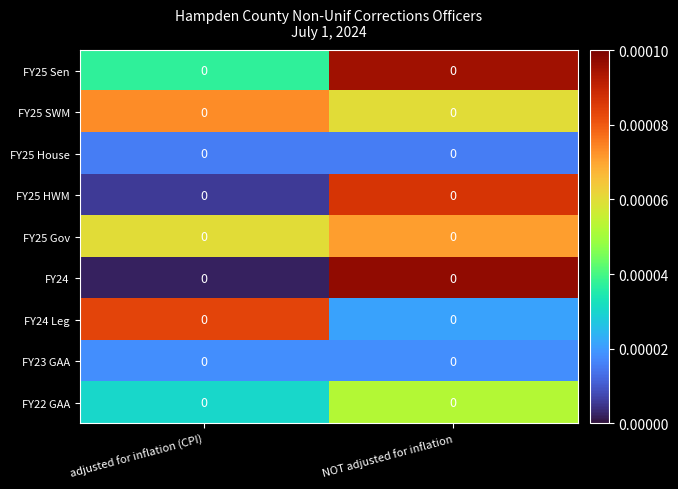

Which label corresponds to the smallest value in the chart?

adjusted for inflation (CPI)